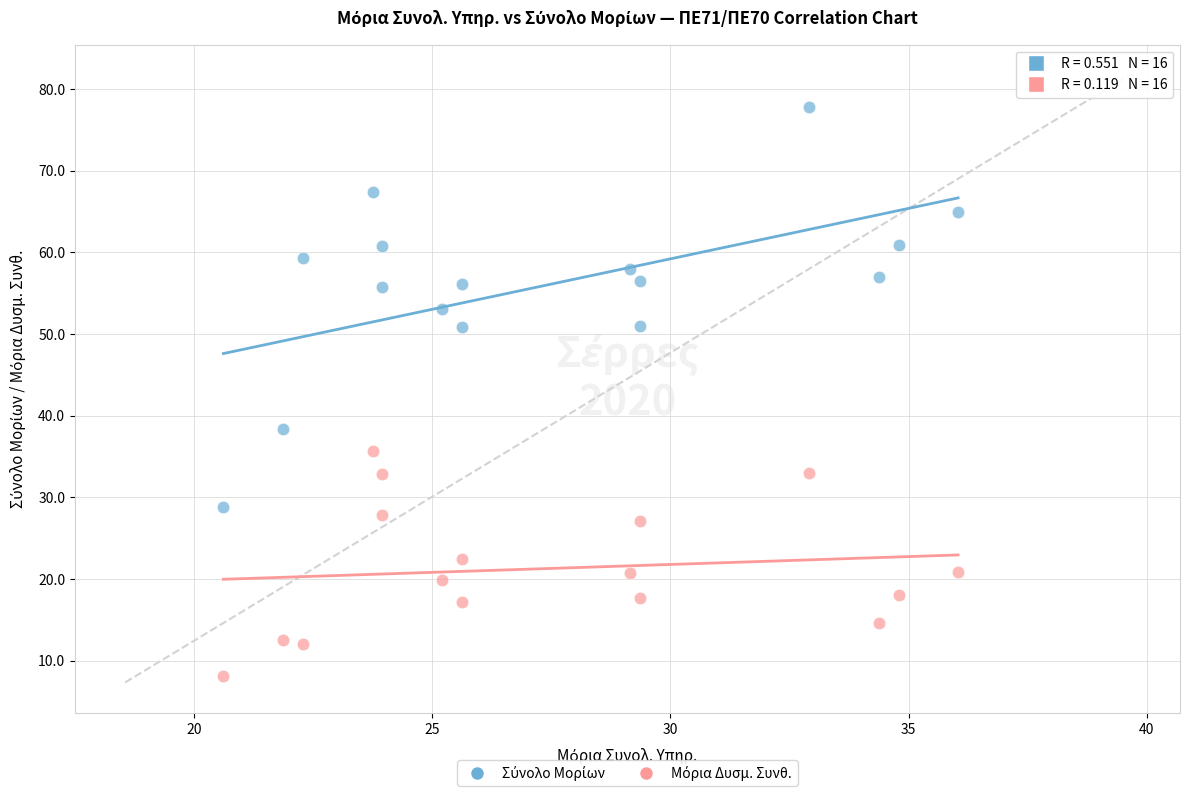

Across all data points, what is the range of Y values (max minus min)?

69.7